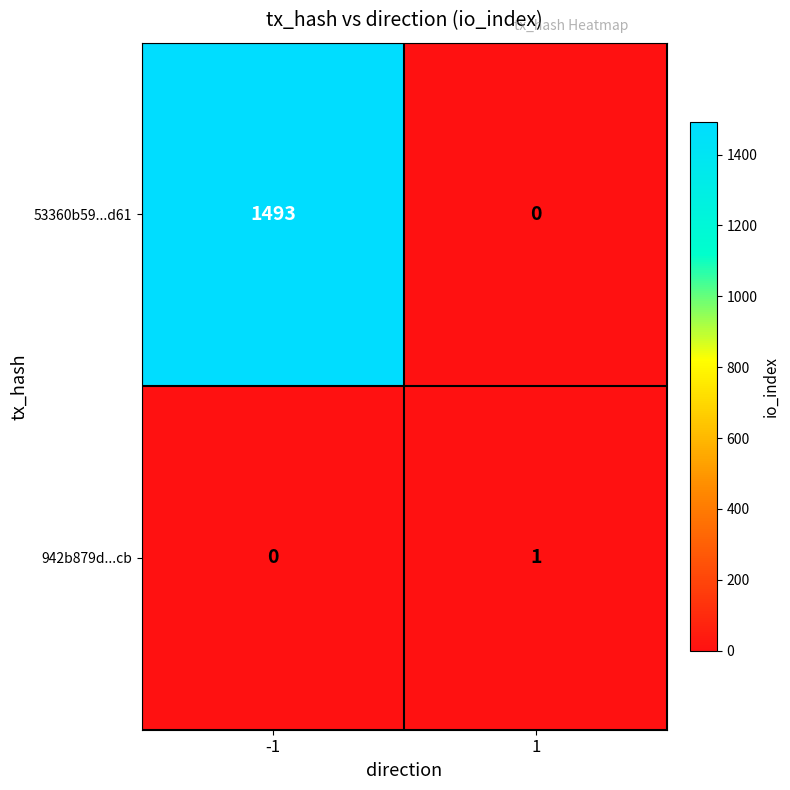

List the series in order of their peak value, lowest first.

942b879d...cb, 53360b59...d61